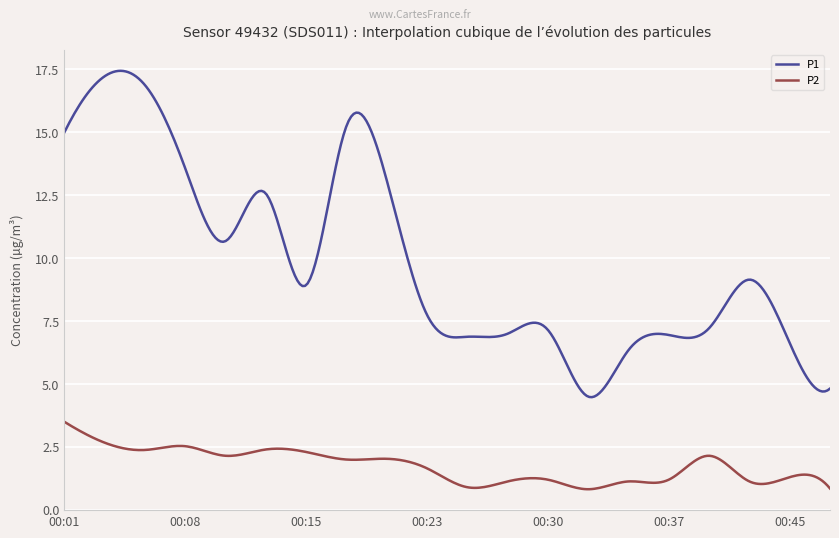

What is the minimum value for P1?

4.5